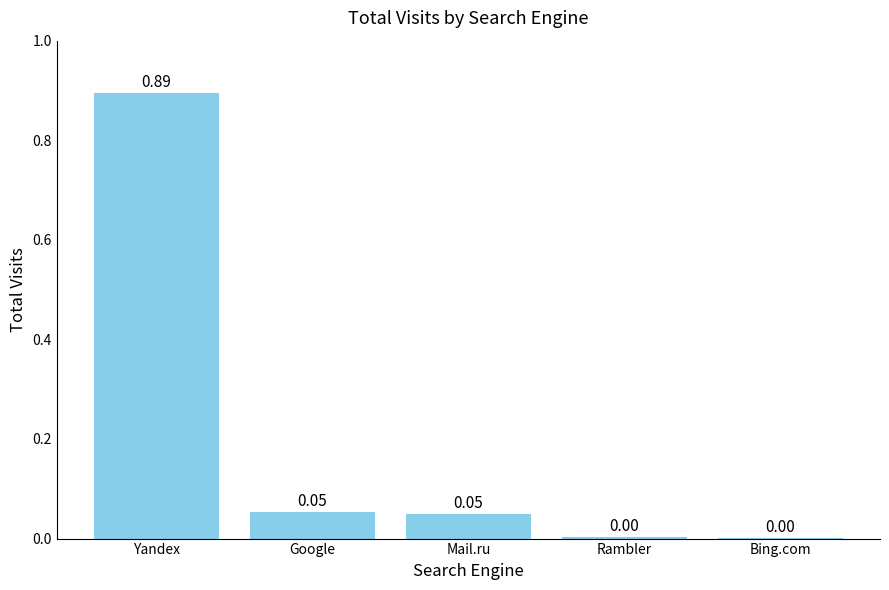

The value at Yandex is 0.3. True or false?

False